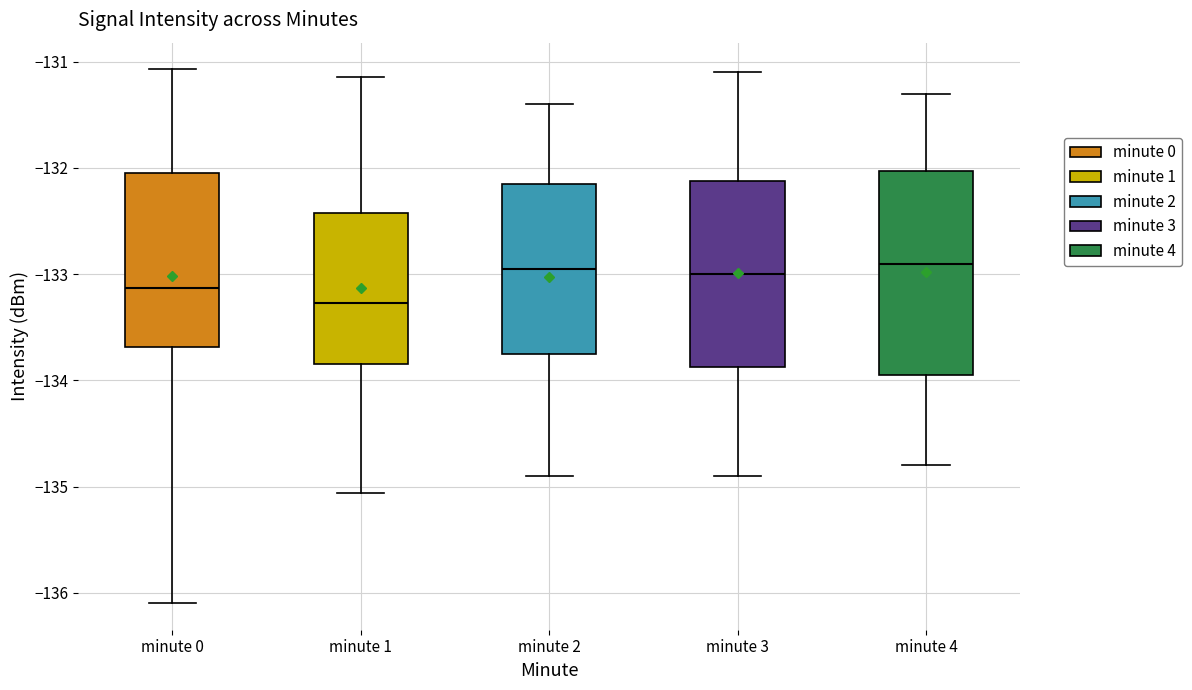

Reading left to right, transcribe this box plot: for each box, give where its median line is, the range the box spans, and where its two whiskers end, as read against the y-axis. The values are not printed on the chart, so give them approximately, as read against the axis.

minute 0: median -133.1, box -133.7 to -132.1, whiskers -136.1 to -131.1
minute 1: median -133.3, box -133.8 to -132.4, whiskers -135.1 to -131.1
minute 2: median -132.9, box -133.7 to -132.1, whiskers -134.9 to -131.4
minute 3: median -133.0, box -133.9 to -132.1, whiskers -134.9 to -131.1
minute 4: median -132.9, box -133.9 to -132.0, whiskers -134.8 to -131.3